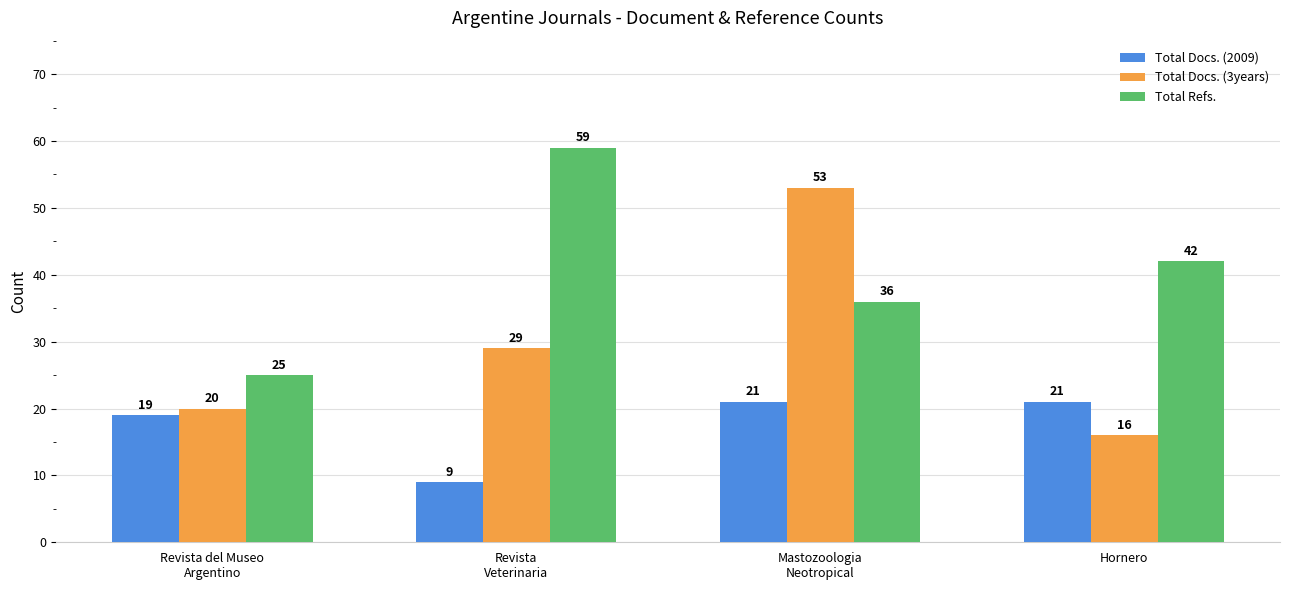

How many Total Refs. values are between 36 and 59?

3